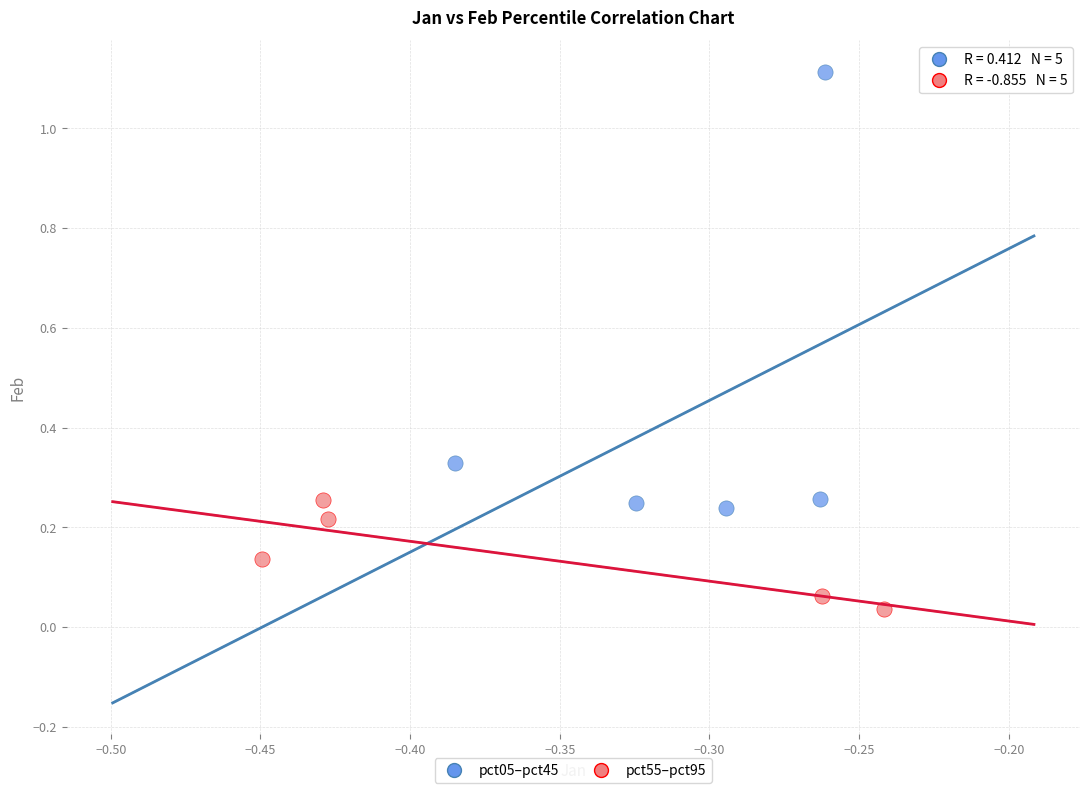

Which series contains the highest Y value?

pct05–pct45